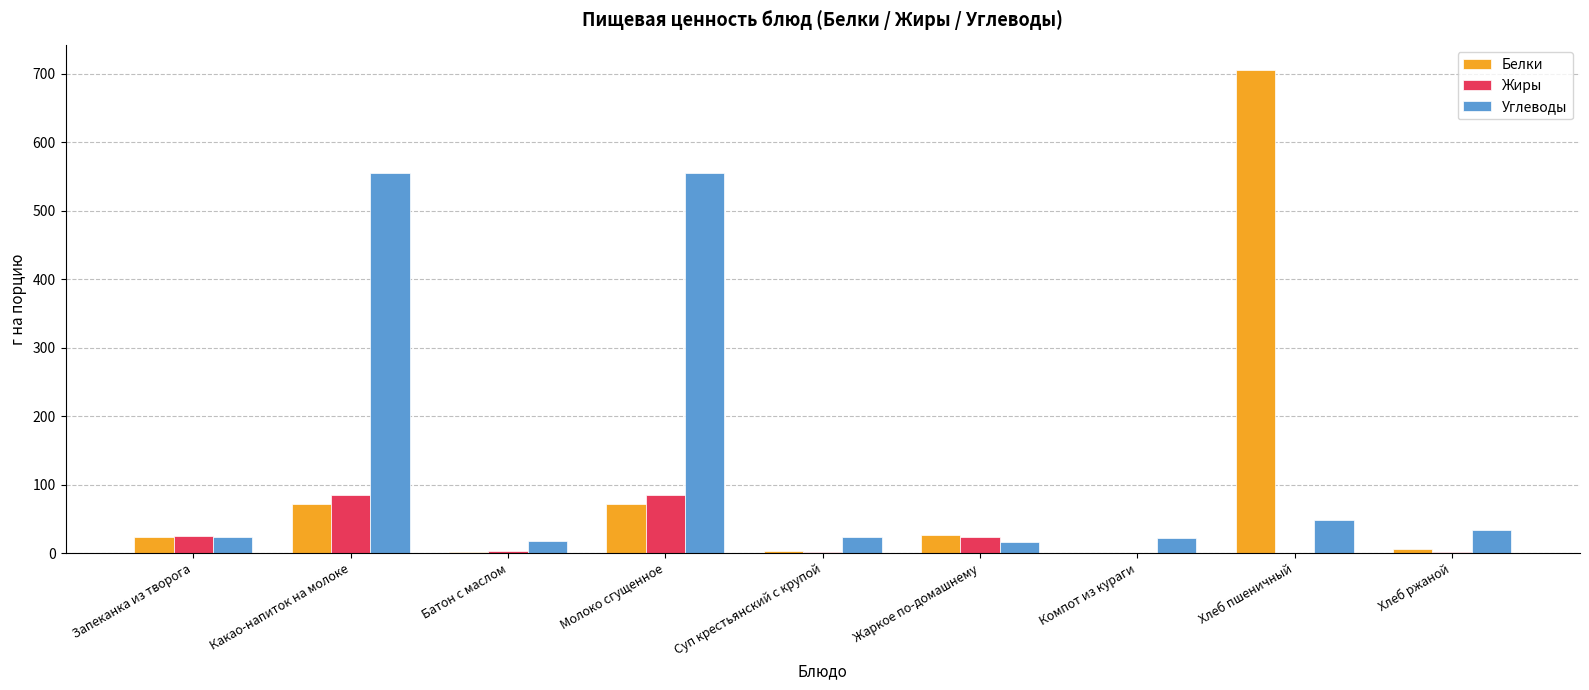

Between Молоко сгущенное and Хлеб ржаной, which series saw the biggest shift?

Углеводы